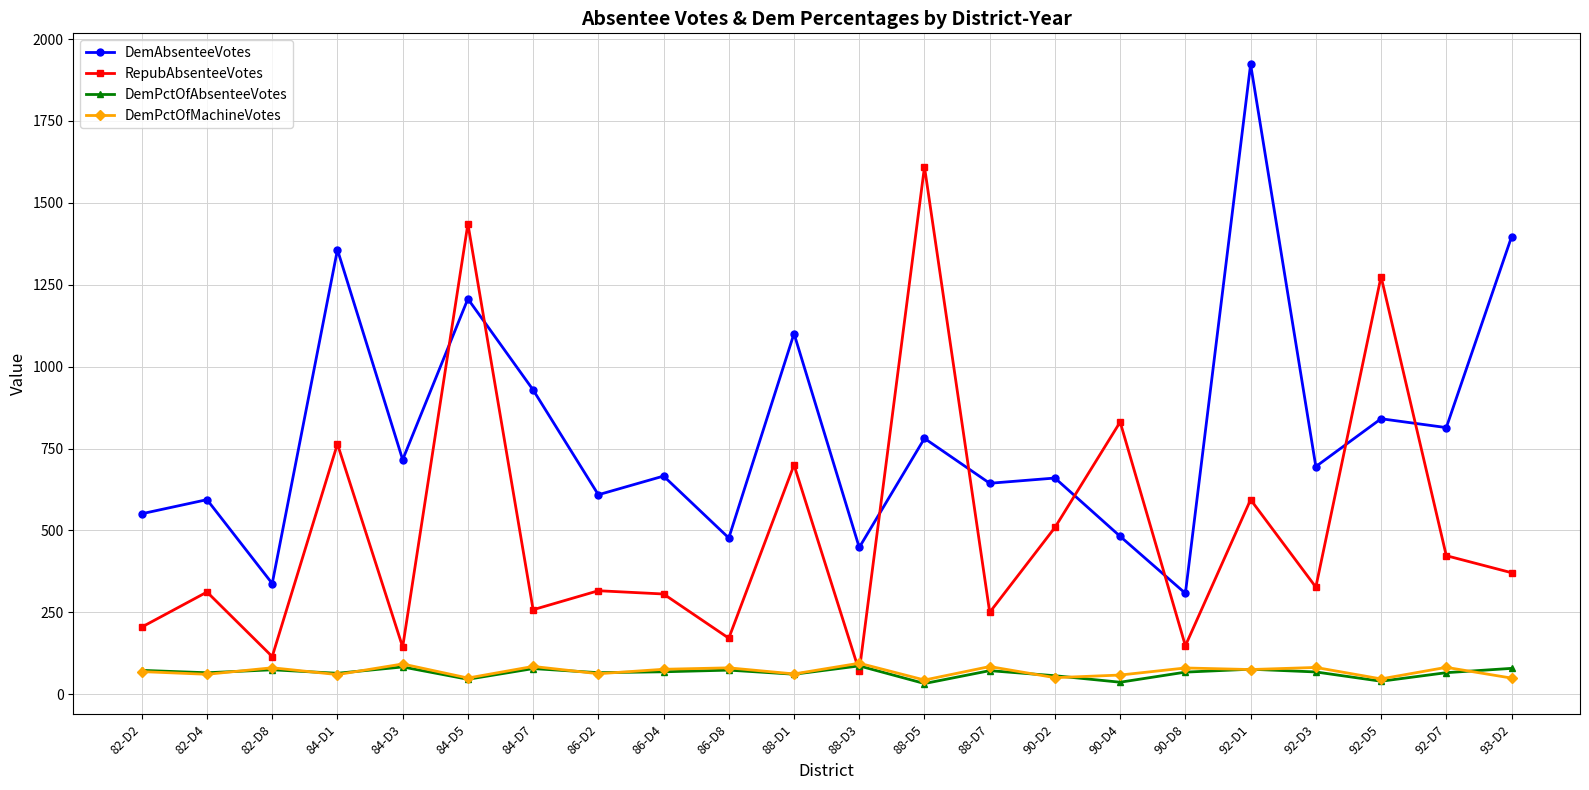

Where is the first local maximum for RepubAbsenteeVotes?

82-D4